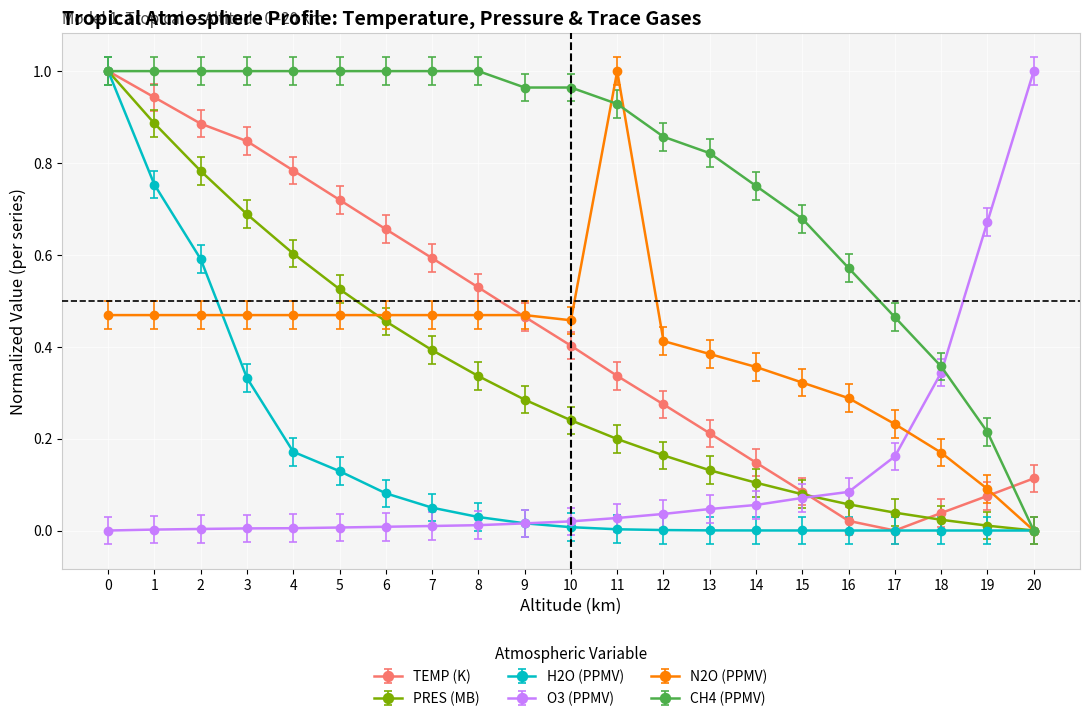

In TEMP (K), how many points are lower than both neighbors (excluding endpoints)?

1